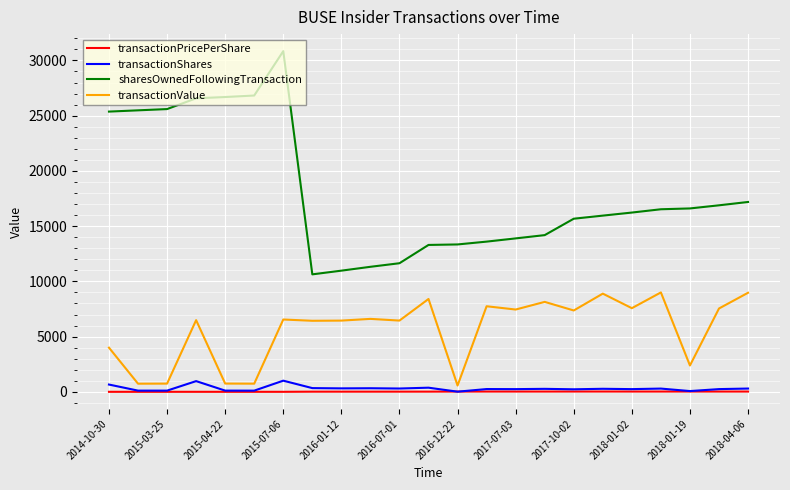

What is the minimum value for sharesOwnedFollowingTransaction?

10637.0